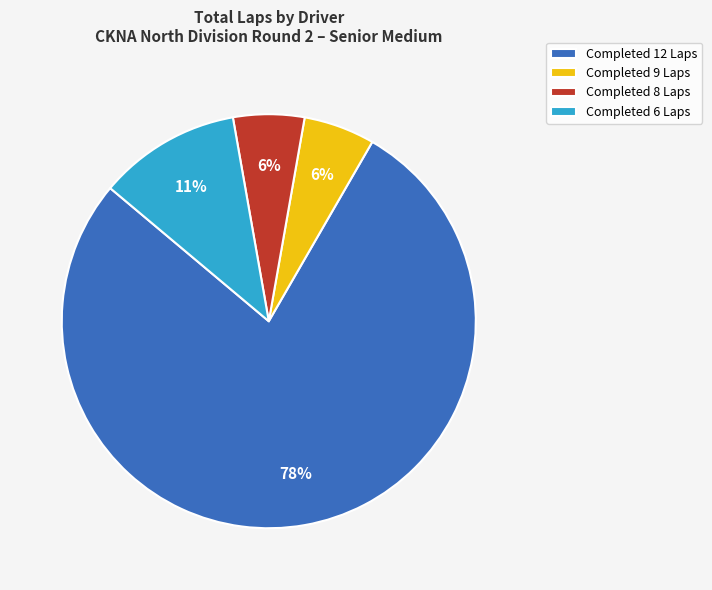

The Completed 9 Laps slice represents 1% of the pie. True or false?

False